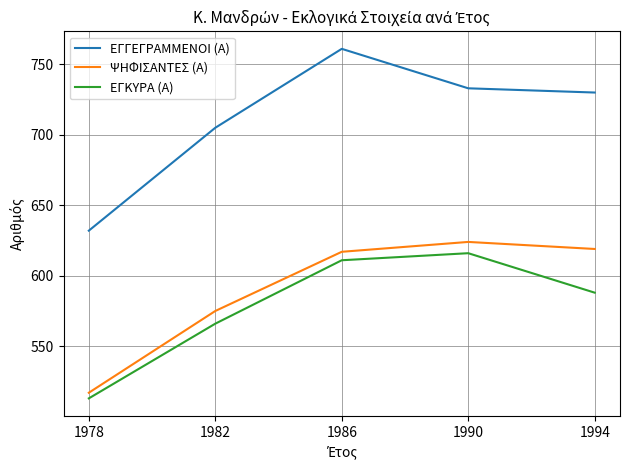

What is the spread (max minus min) of values at 1982?

139